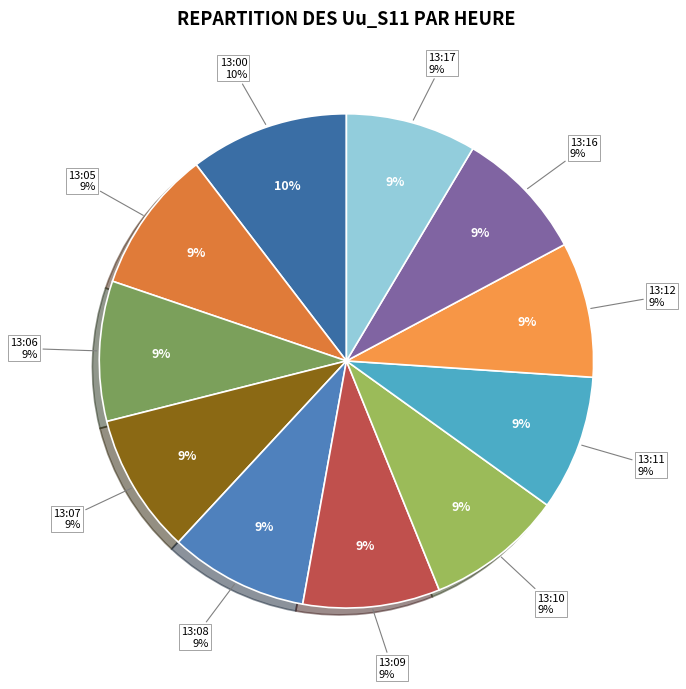

Which slice is the largest?

13:00